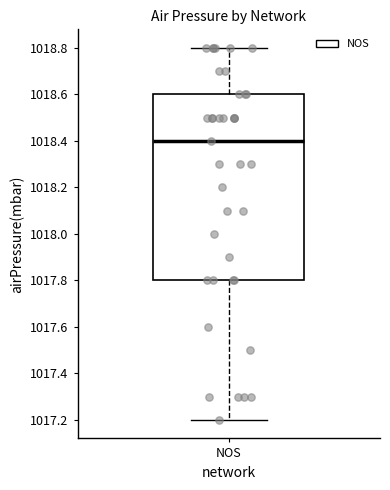

Where is the lower edge of the box for NOS on the y-axis? The values are not printed on the chart, so give them approximately, as read against the axis.

1017.8